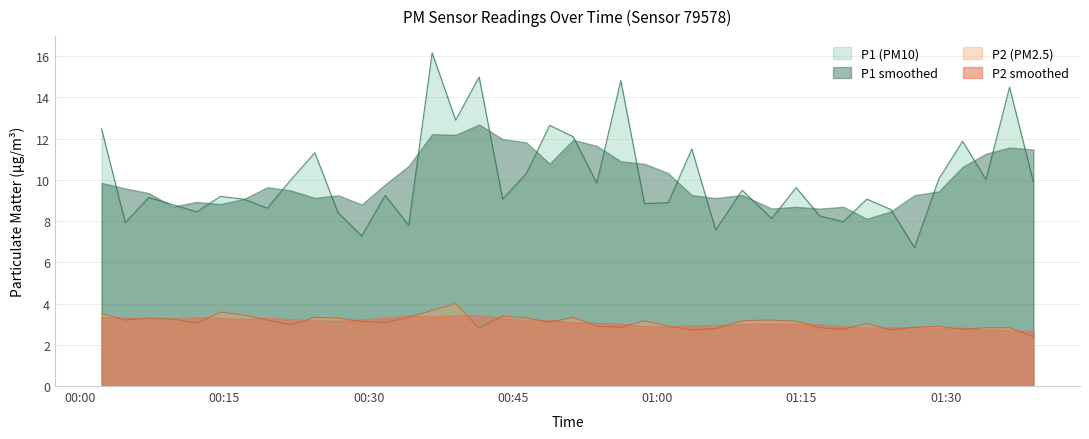

What is the difference between the maximum and minimum values in the P2 series?

1.6